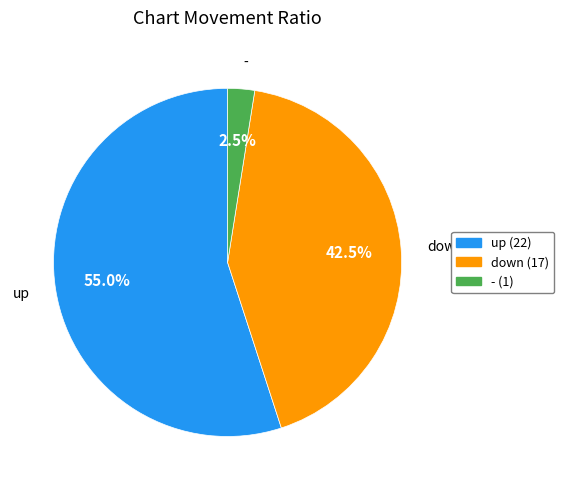

To the nearest percent, what is the difference between the up and down slice percentages?

12%